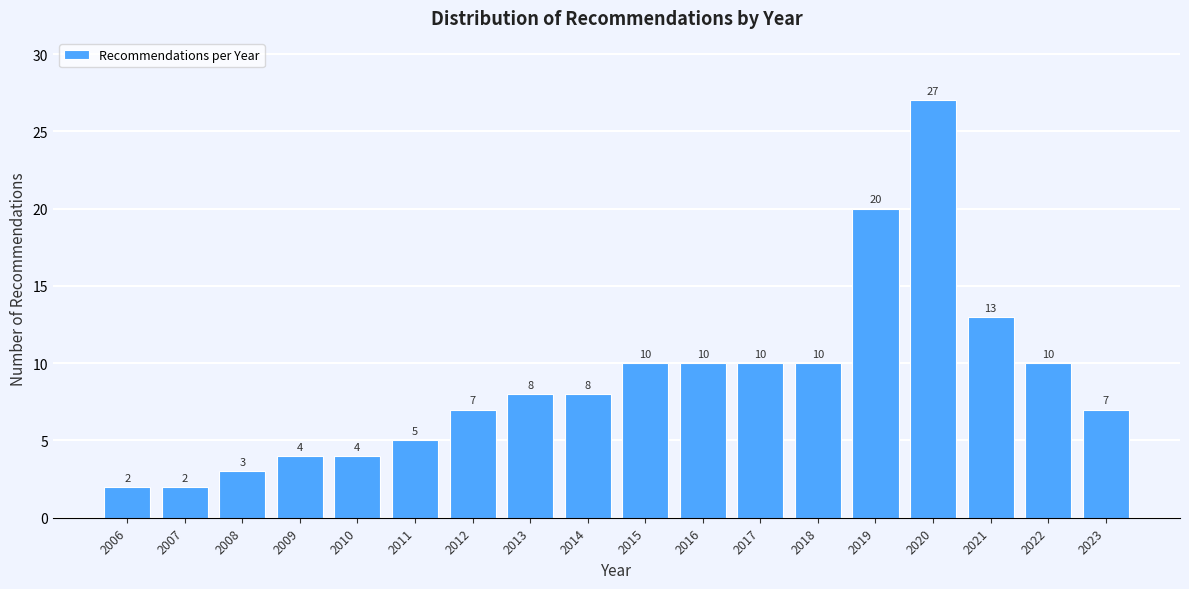

Reading right to left, transcribe all the data shown in this chart.

2023=7	2022=10	2021=13	2020=27	2019=20	2018=10	2017=10	2016=10	2015=10	2014=8	2013=8	2012=7	2011=5	2010=4	2009=4	2008=3	2007=2	2006=2